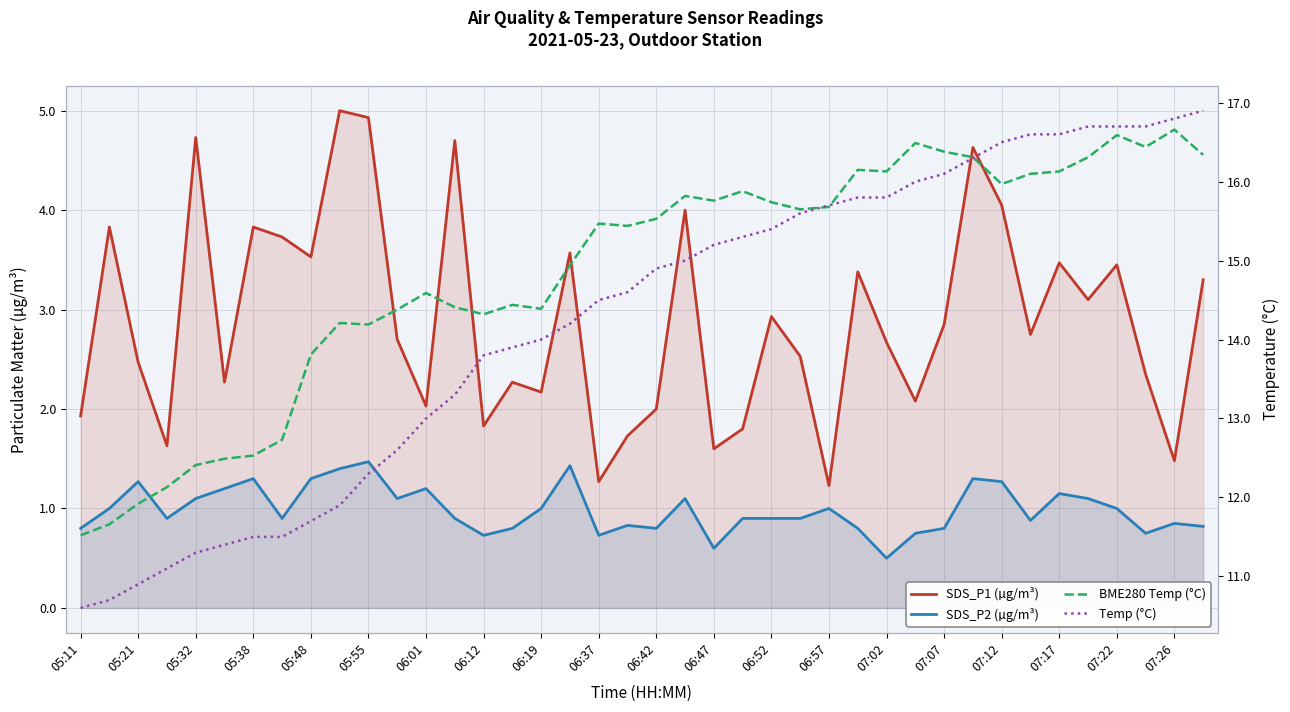

True or false: SDS_P1 (µg/m³) and SDS_P2 (µg/m³) cross at least once.

False